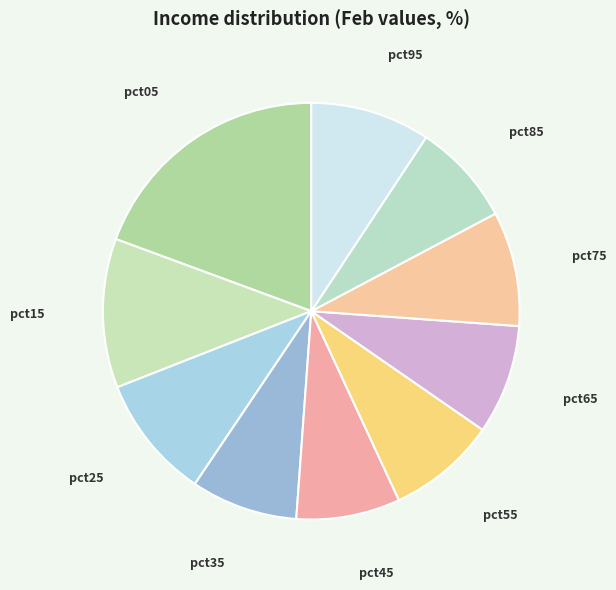

What is the largest slice in the pie chart?

pct05